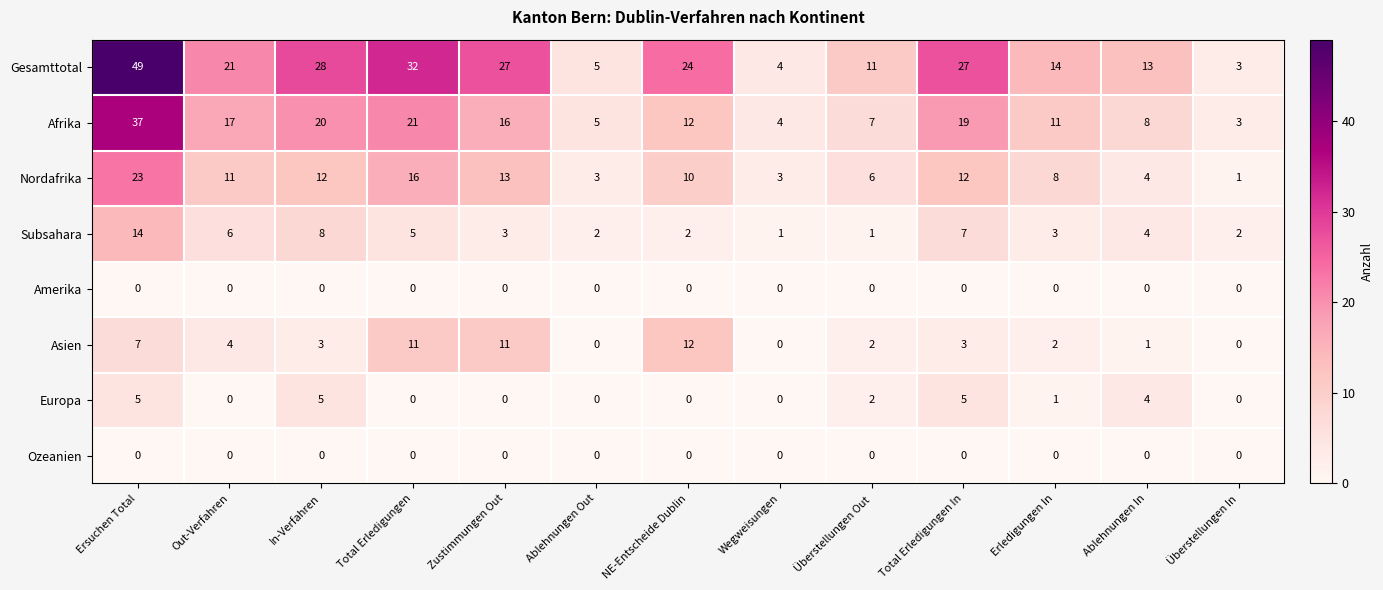

What is the difference between the maximum and second lowest values in the Subsahara series?

13